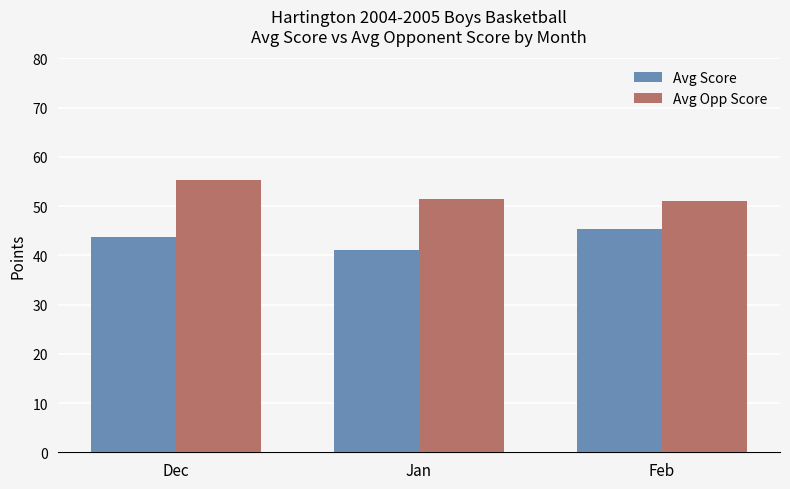

Does the chart contain any negative values?

No